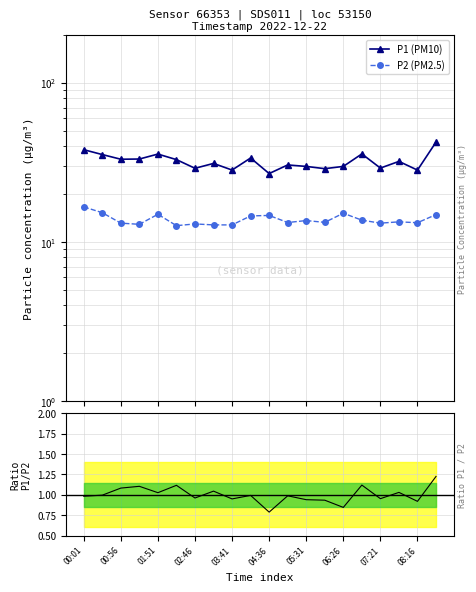

How many lines are shown in the chart?

3